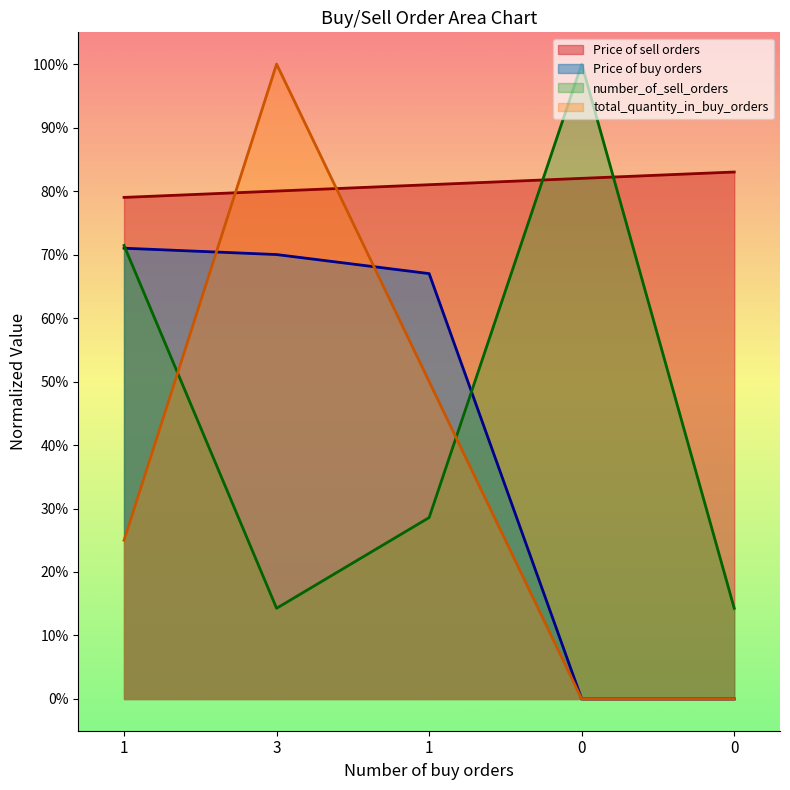

Does the chart display data point markers on the line(s)?

No